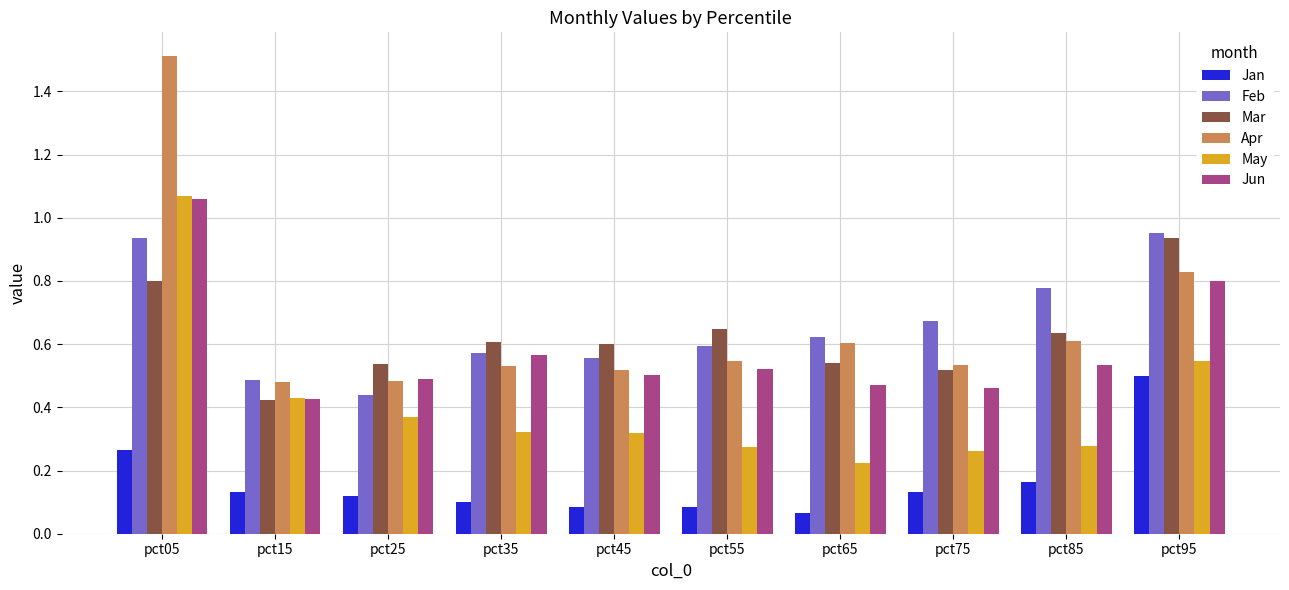

How many Apr values are between 0 and 1?

9